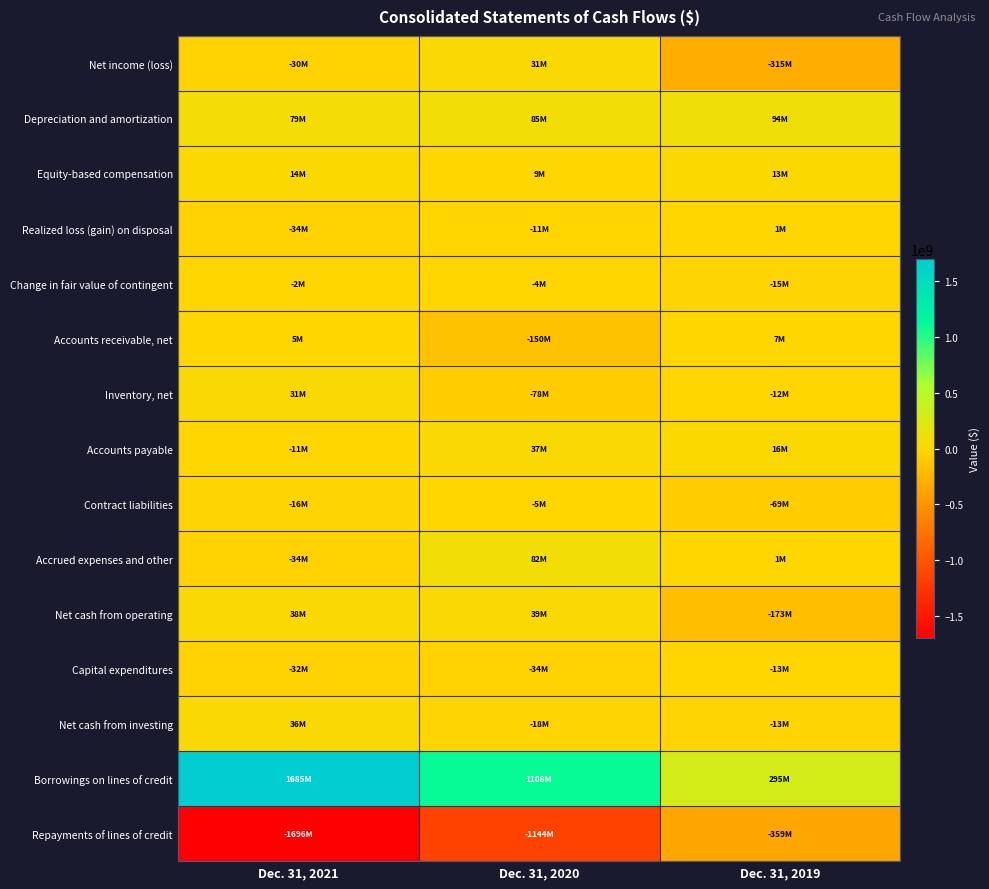

Reading left to right, what are all the values shown in this chart?

Net income (loss): Dec. 31, 2021=-30143000	Dec. 31, 2020=30586000	Dec. 31, 2019=-314925000
Depreciation and amortization: Dec. 31, 2021=78716000	Dec. 31, 2020=85362000	Dec. 31, 2019=93807000
Equity-based compensation: Dec. 31, 2021=13632000	Dec. 31, 2020=8947000	Dec. 31, 2019=13421000
Realized loss (gain) on disposal: Dec. 31, 2021=-33922000	Dec. 31, 2020=-10681000	Dec. 31, 2019=739000
Change in fair value of contingent: Dec. 31, 2021=-1703000	Dec. 31, 2020=-3989000	Dec. 31, 2019=-14854000
Accounts receivable, net: Dec. 31, 2021=5232000	Dec. 31, 2020=-150437000	Dec. 31, 2019=7376000
Inventory, net: Dec. 31, 2021=30684000	Dec. 31, 2020=-77642000	Dec. 31, 2019=-12133000
Accounts payable: Dec. 31, 2021=-10847000	Dec. 31, 2020=37159000	Dec. 31, 2019=15636000
Contract liabilities: Dec. 31, 2021=-15911000	Dec. 31, 2020=-5389000	Dec. 31, 2019=-69302000
Accrued expenses and other: Dec. 31, 2021=-33723000	Dec. 31, 2020=81828000	Dec. 31, 2019=764000
Net cash from operating: Dec. 31, 2021=38337000	Dec. 31, 2020=39476000	Dec. 31, 2019=-172522000
Capital expenditures: Dec. 31, 2021=-32156000	Dec. 31, 2020=-33682000	Dec. 31, 2019=-12741000
Net cash from investing: Dec. 31, 2021=35949000	Dec. 31, 2020=-18327000	Dec. 31, 2019=-13270000
Borrowings on lines of credit: Dec. 31, 2021=1684713000	Dec. 31, 2020=1107866000	Dec. 31, 2019=294780000
Repayments of lines of credit: Dec. 31, 2021=-1695956000	Dec. 31, 2020=-1143698000	Dec. 31, 2019=-359322000